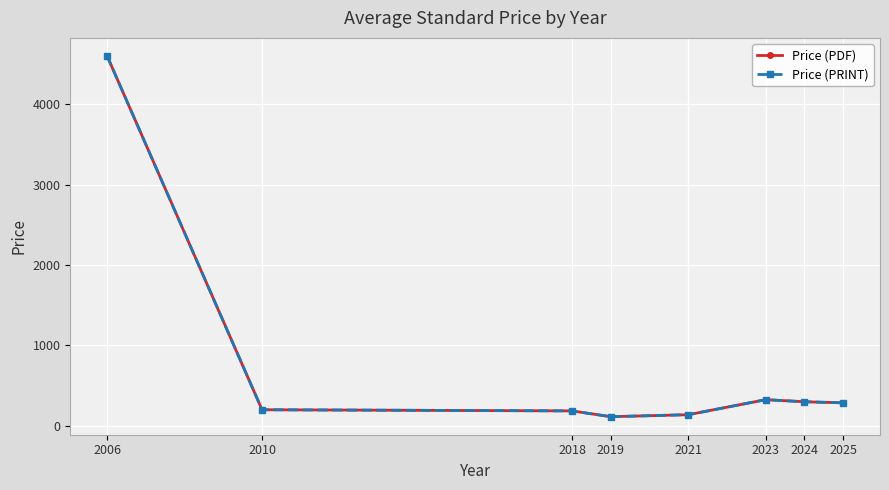

True or false: Price (PRINT) and Price (PDF) cross at least once.

False